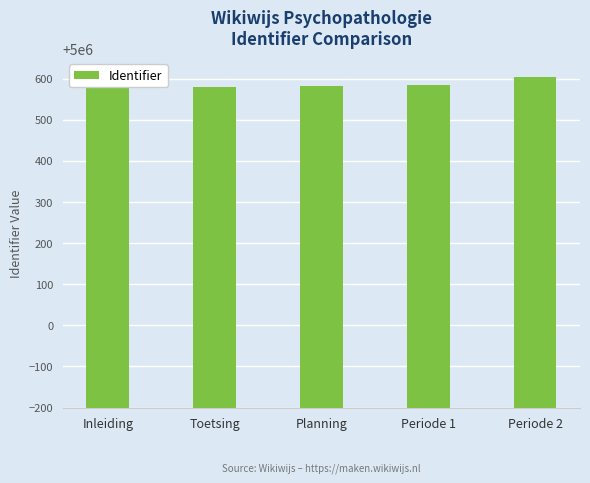

Are the bars horizontal?

No